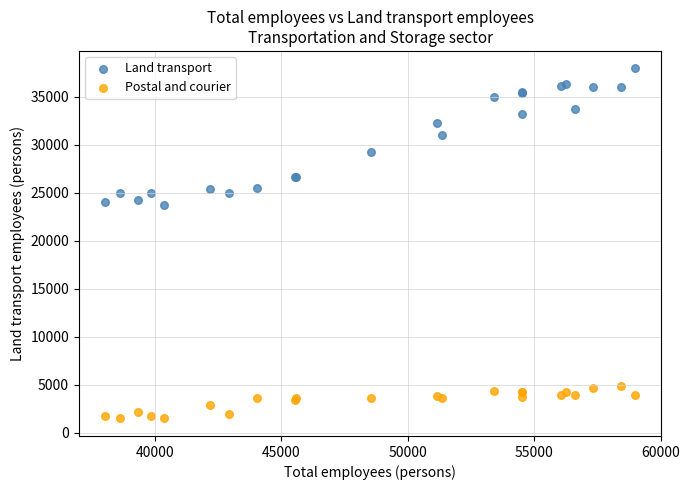

What is the X range (max minus min) for the scatter plot?

20936.5